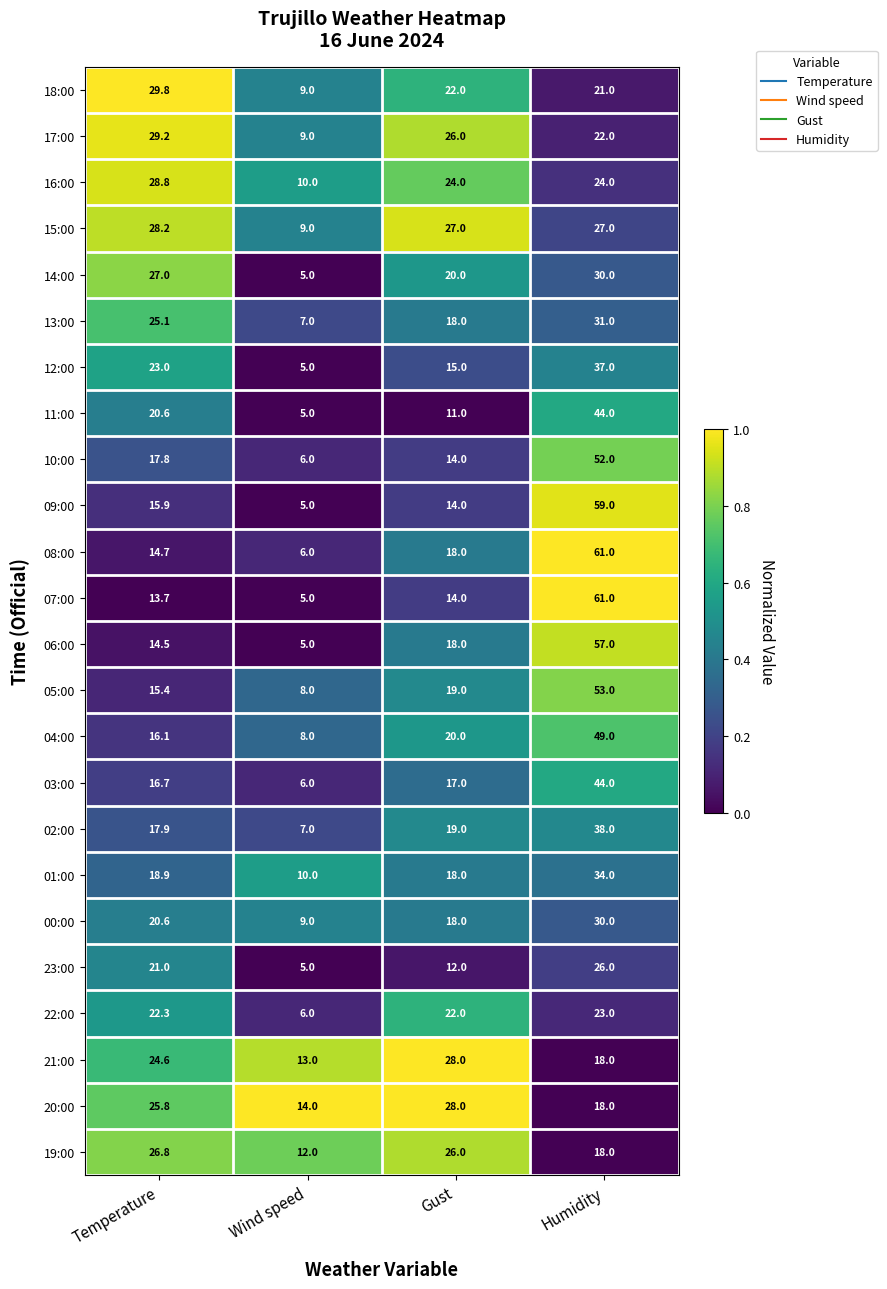

Which label corresponds to the largest value in the chart?

Humidity